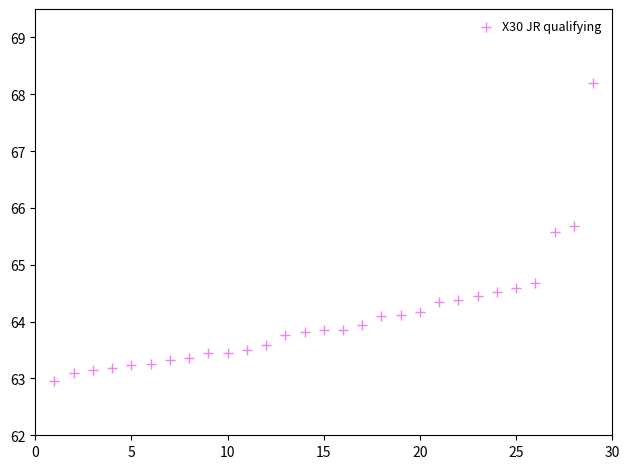

What is the range of X values (max minus min)?

28.0